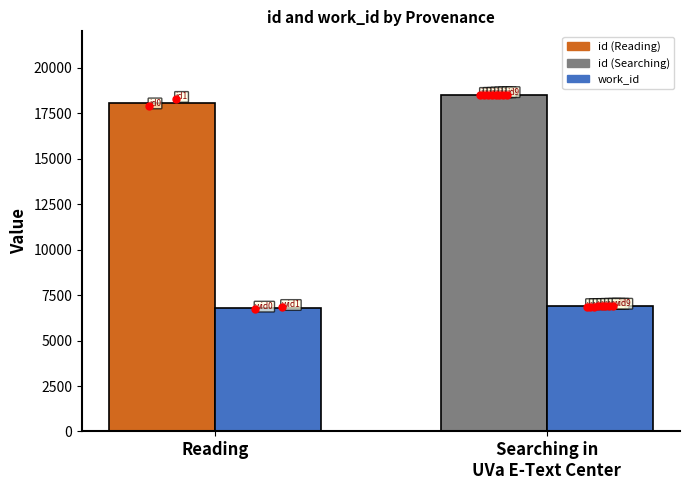

Reading left to right, list all the values displayed in this chart.

id: 18078.0	18496.8
work_id: 6772.0	6875.0